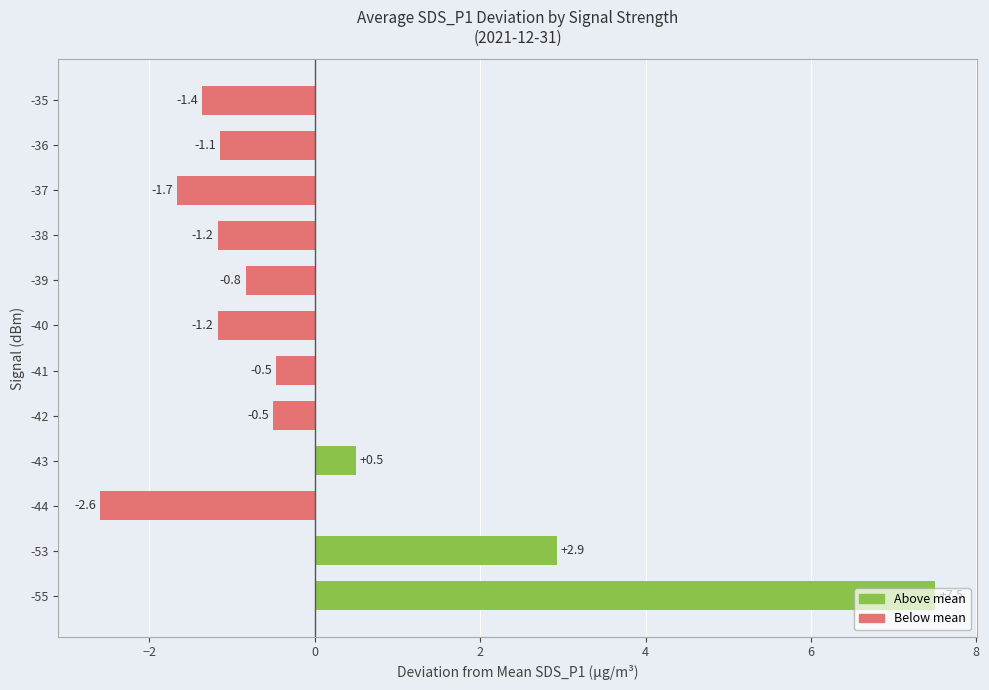

True or false: the data shows 0.6 at -53.

False